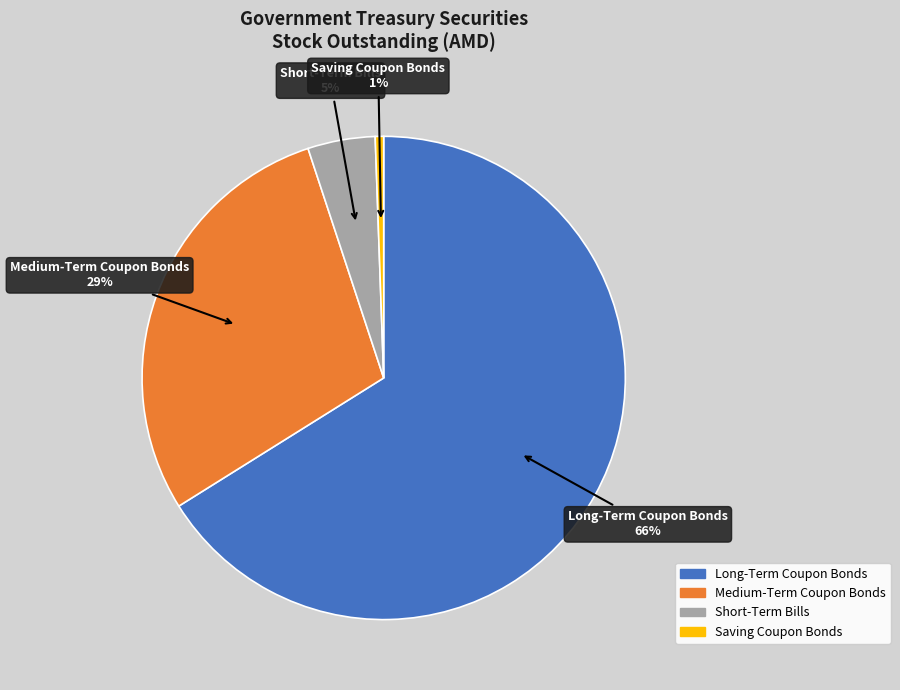

Rank the categories by value from highest to lowest.

Long-Term Coupon Bonds, Medium-Term Coupon Bonds, Short-Term Bills, Saving Coupon Bonds